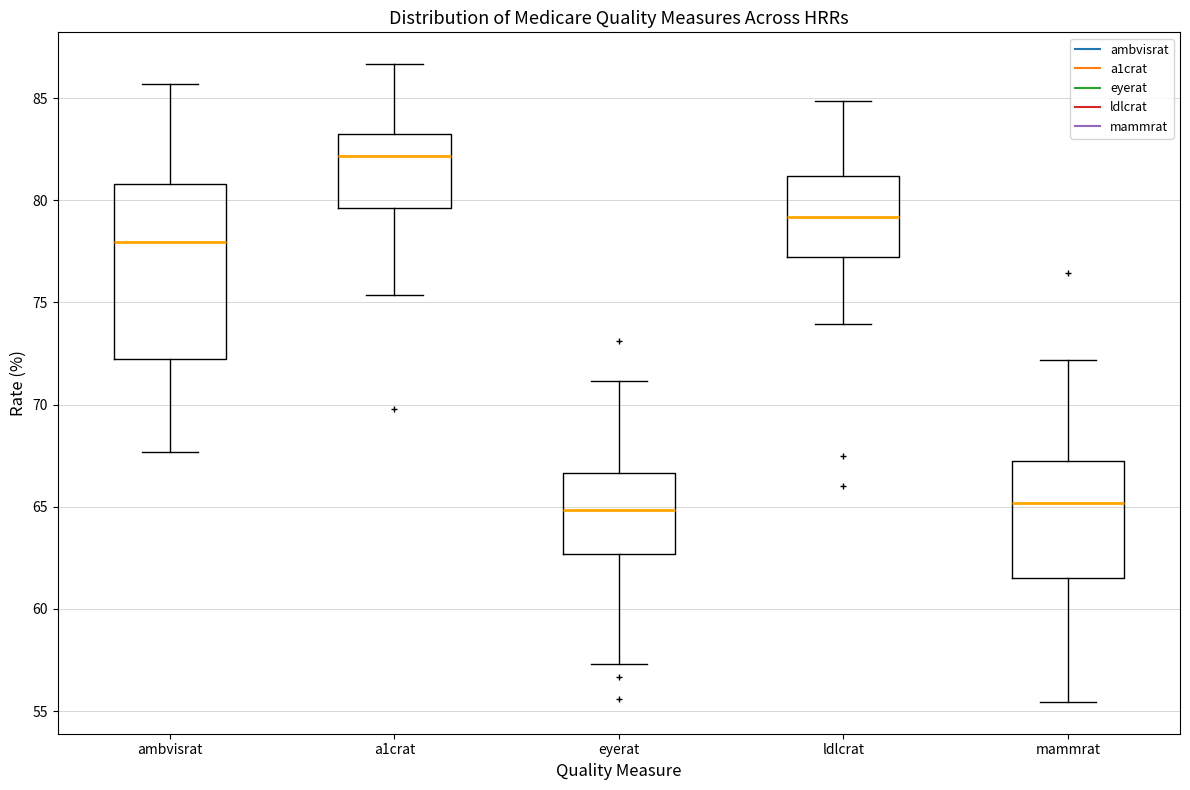

Reading left to right, transcribe this box plot: for each box, give where its median line is, the range the box spans, and where its two whiskers end, as read against the y-axis. The values are not printed on the chart, so give them approximately, as read against the axis.

ambvisrat: median 78.0, box 72.0 to 81.0, whiskers 67.5 to 85.5
a1crat: median 82.0, box 79.5 to 83.0, whiskers 75.5 to 86.5
eyerat: median 65.0, box 62.5 to 66.5, whiskers 57.5 to 71.0
ldlcrat: median 79.0, box 77.0 to 81.0, whiskers 74.0 to 85.0
mammrat: median 65.0, box 61.5 to 67.0, whiskers 55.5 to 72.0